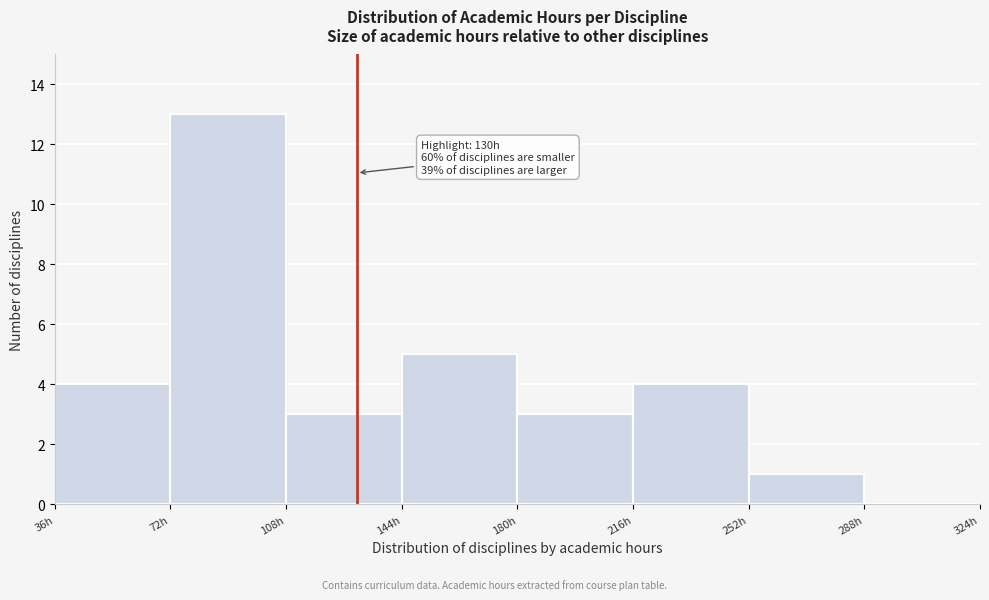

Which range on the x-axis has the tallest bar?

72 to 108